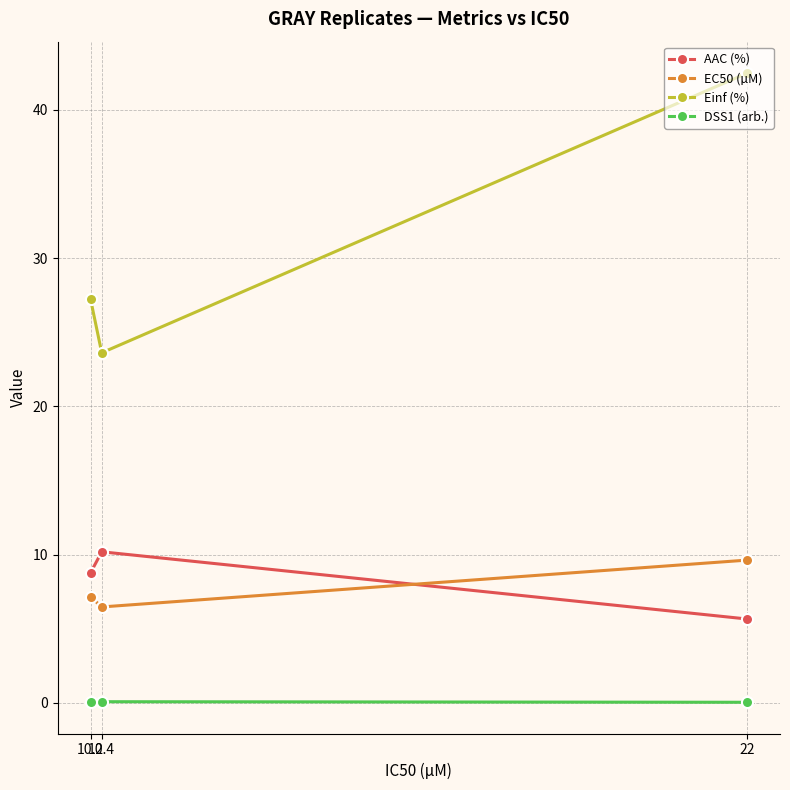

What is the value of the EC50 (µM) point at the 3rd from the left?

9.6